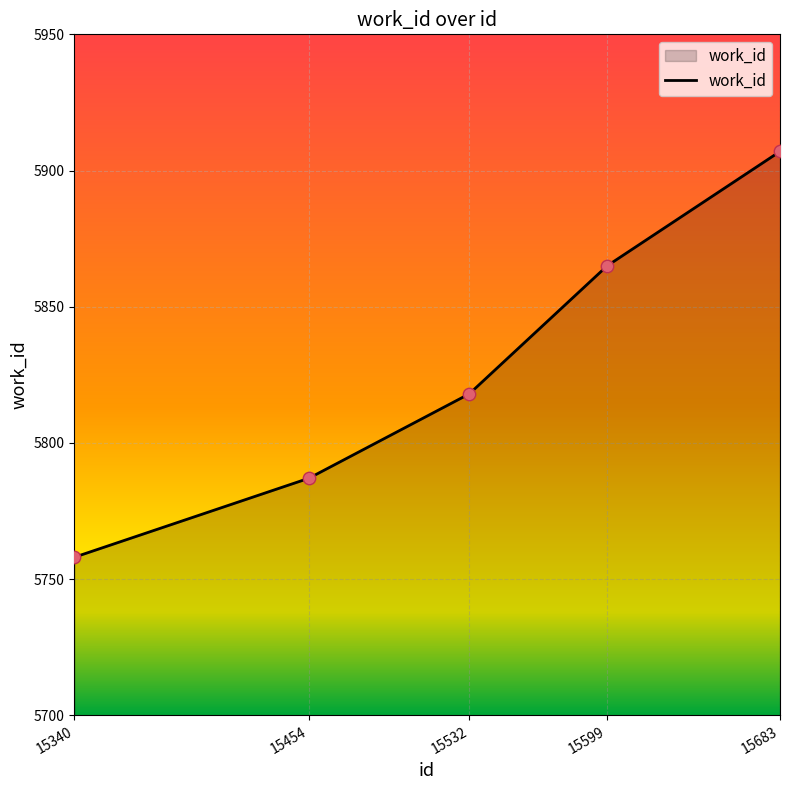

What is the ratio of the value at 15340 to the value at 15454?

1.0